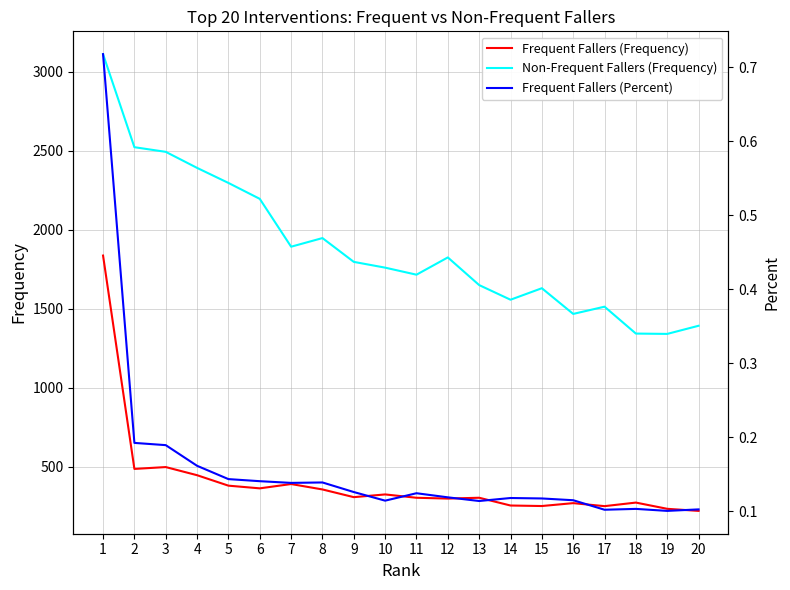

How many lines are shown in the chart?

3